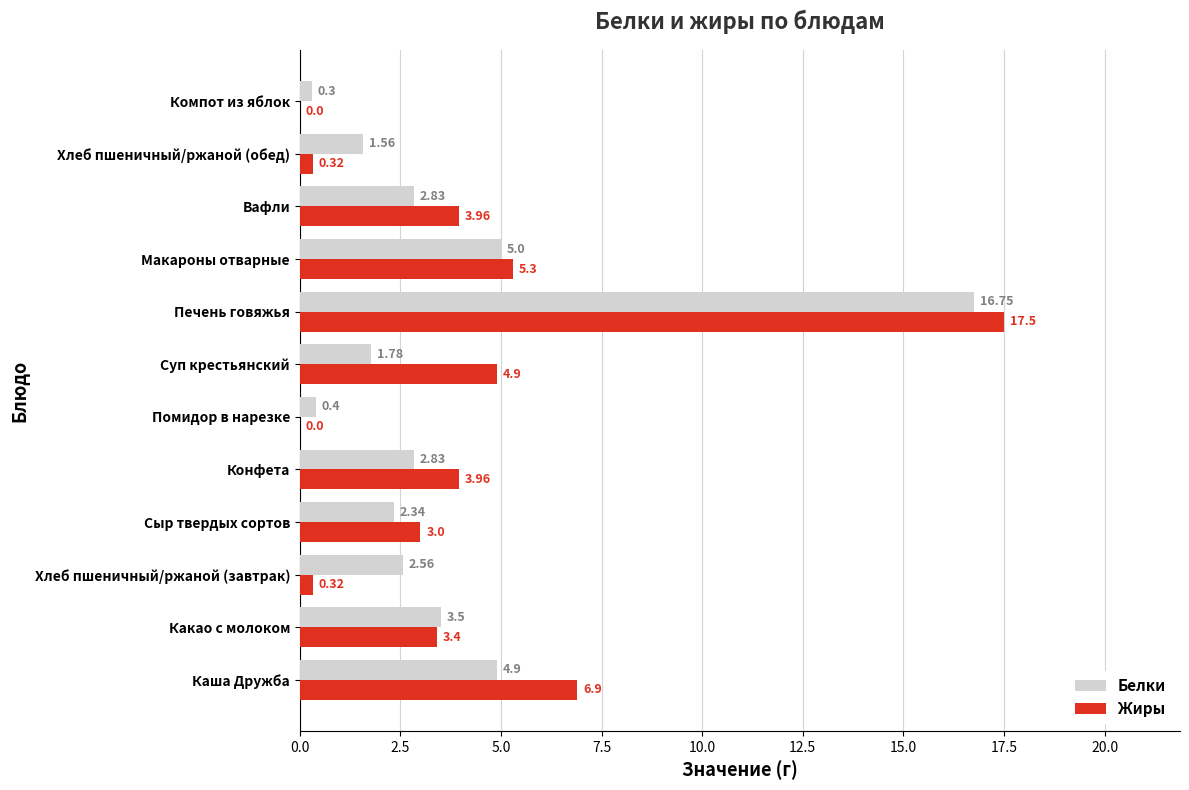

Between Какао с молоком and Хлеб пшеничный/ржаной (обед), which series saw the biggest shift?

Жиры